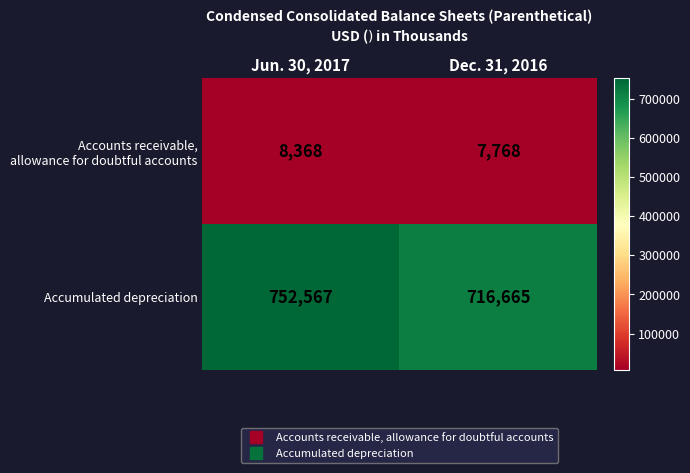

What is the difference between the highest and lowest values at Jun. 30, 2017?

744199